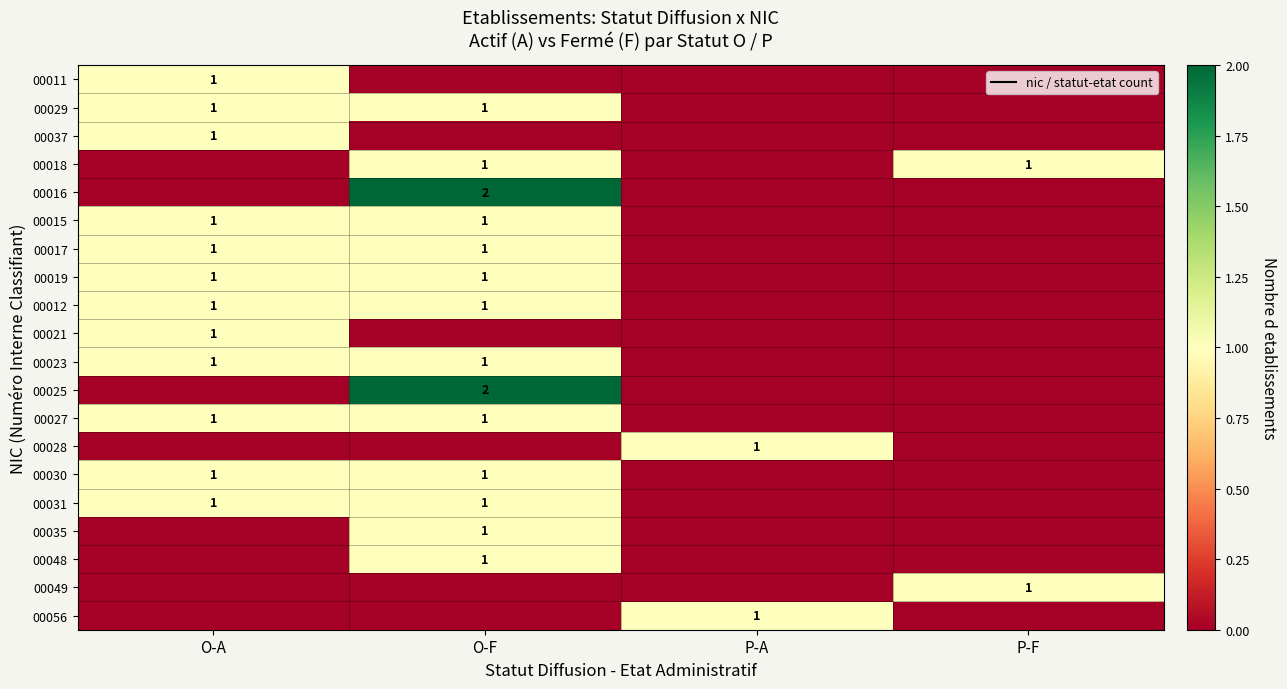

At how many categories does at least one series exceed 1?

1